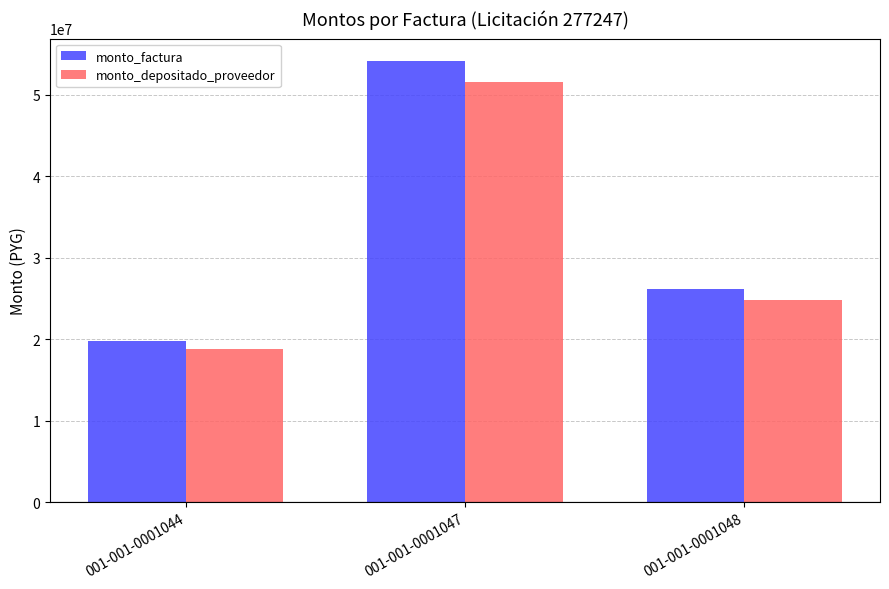

Where is monto_factura nearest to the value 36957786?

001-001-0001048